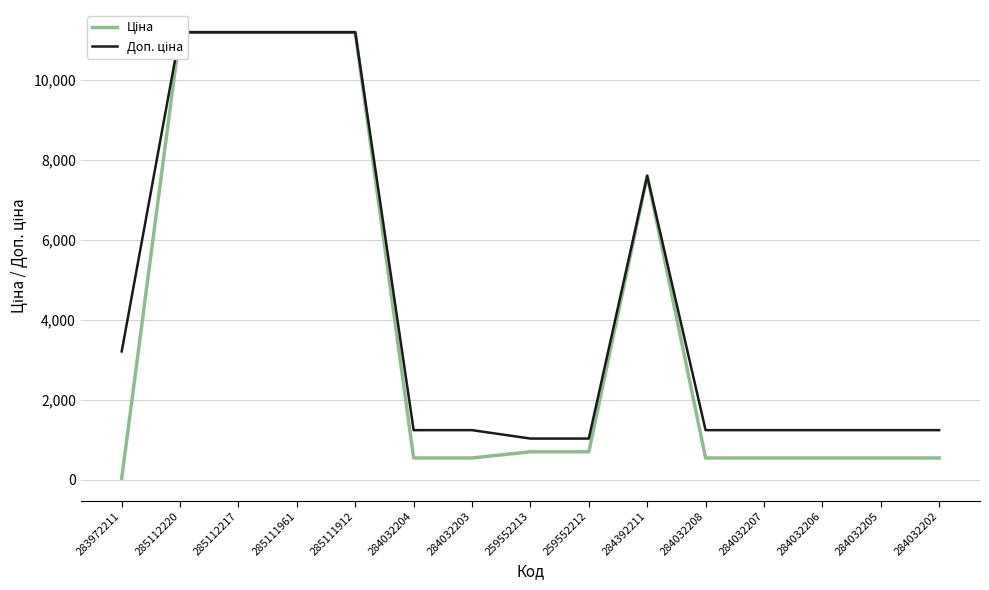

How many interior local peaks does the Ціна series have?

1